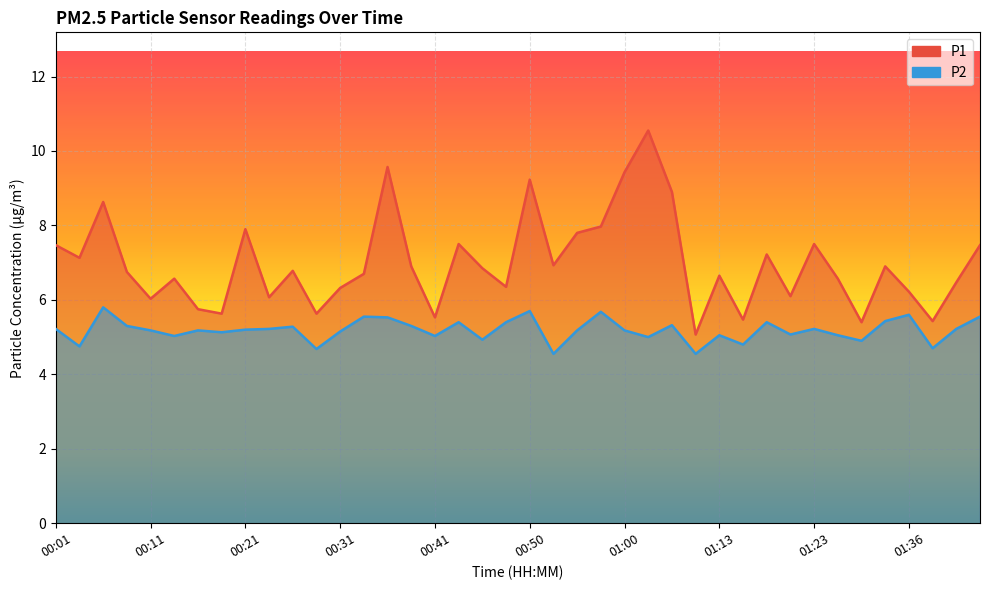

Which category has the lowest value across all series?

00:53